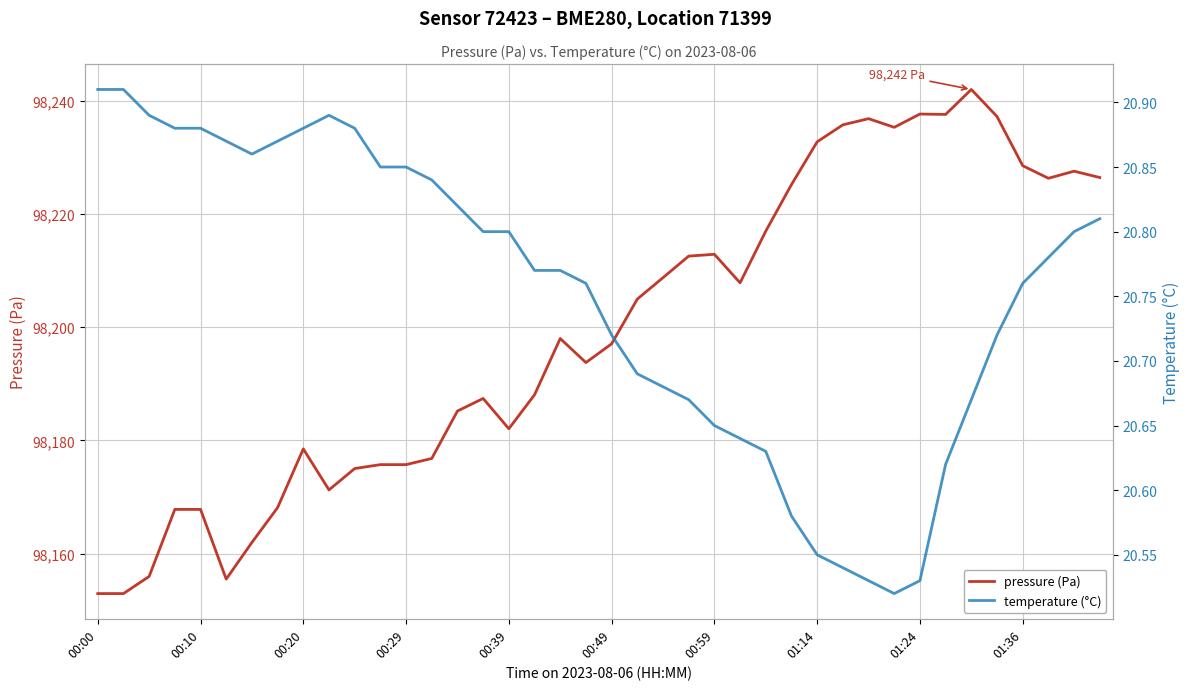

Reading left to right, what are all the values shown in this chart?

pressure (Pa): 98152.9	98152.9	98156.0	98167.8	98167.8	98155.5	98162.0	98168.1	98178.5	98171.2	98175.0	98175.7	98175.7	98176.8	98185.2	98187.4	98182.1	98188.1	98198.0	98193.8	98197.1	98205.0	98208.8	98212.6	98212.9	98207.8	98217.0	98225.2	98232.8	98235.8	98236.8	98235.3	98237.7	98237.6	98242.0	98237.2	98228.5	98226.3	98227.6	98226.4
temperature (°C): 20.9	20.9	20.9	20.9	20.9	20.9	20.9	20.9	20.9	20.9	20.9	20.9	20.9	20.8	20.8	20.8	20.8	20.8	20.8	20.8	20.7	20.7	20.7	20.7	20.6	20.6	20.6	20.6	20.6	20.5	20.5	20.5	20.5	20.6	20.7	20.7	20.8	20.8	20.8	20.8